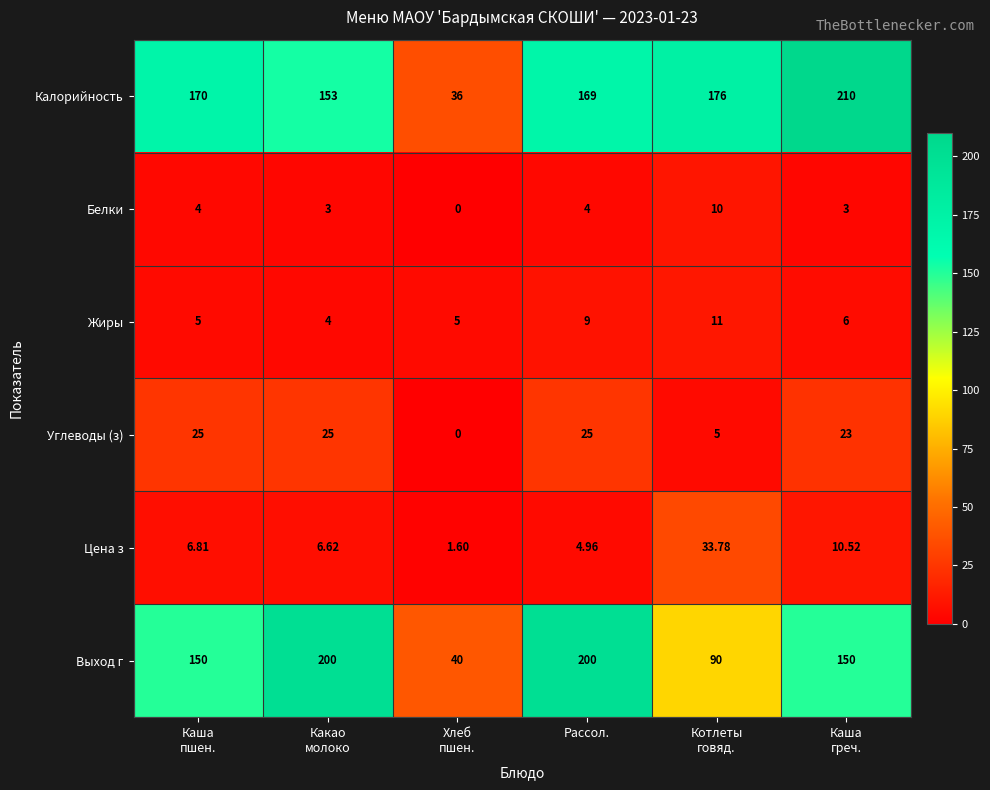

List the series in order of their peak value, highest first.

Калорийность, Выход г, Цена з, Углеводы (з), Жиры, Белки